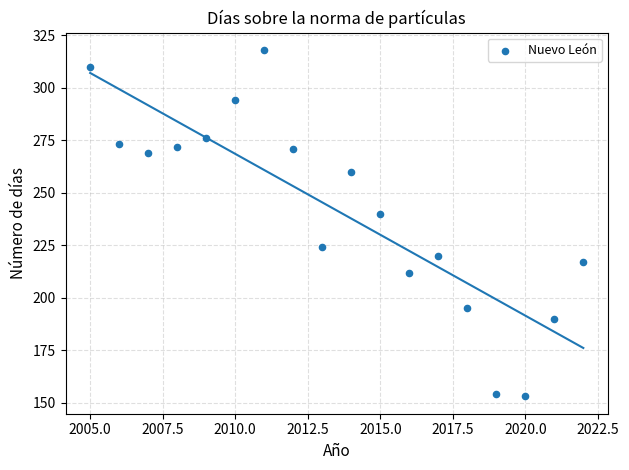

What Y value in the scatter plot is closest to 235?

240